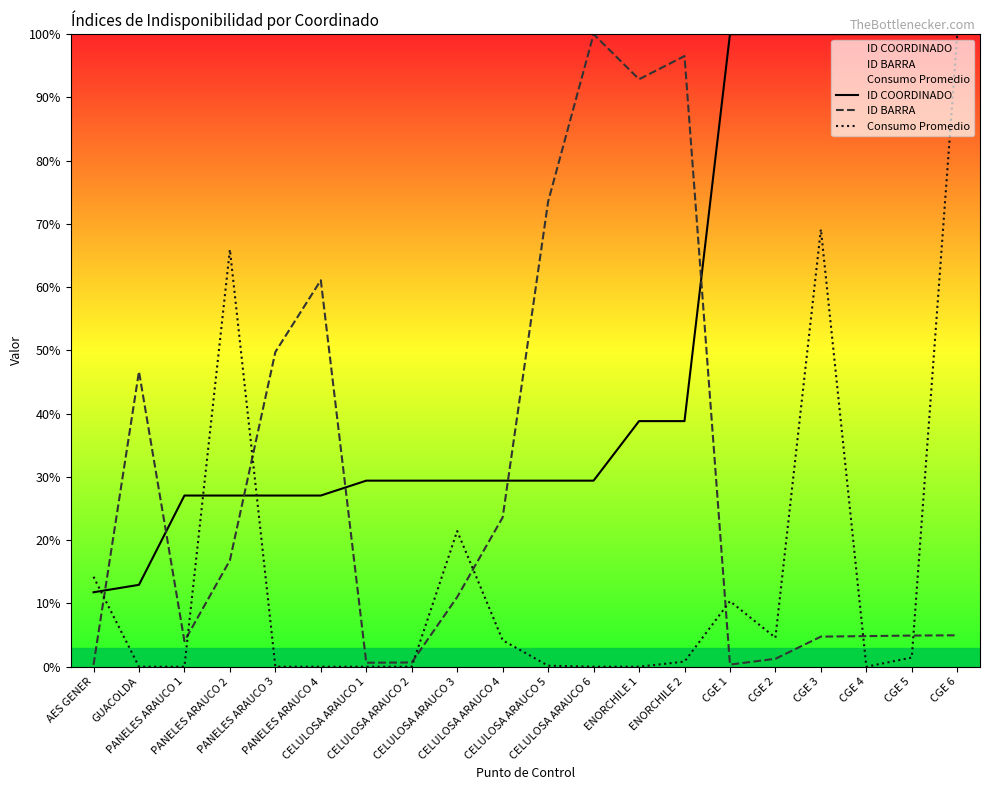

At which category is the sum across all series the highest?

CGE 6